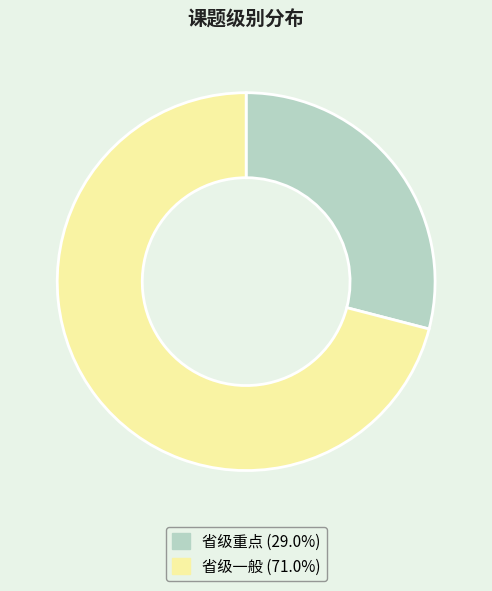

Count the number of slices in the pie.

2